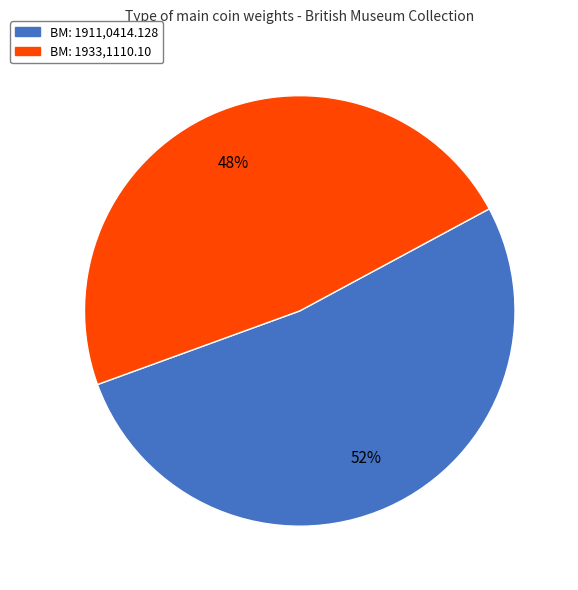

To the nearest percent, what is the average slice percentage?

50%